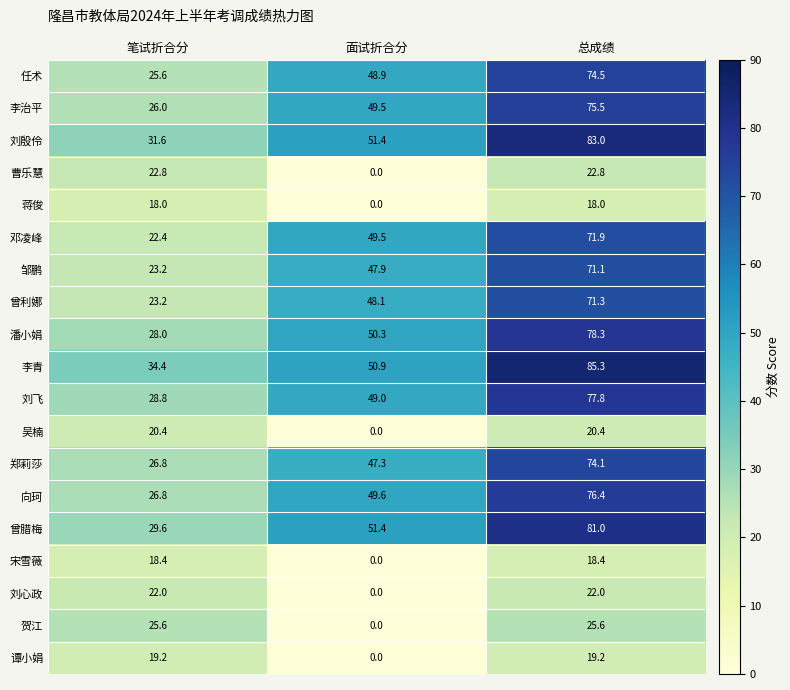

What is the difference between the 贺江 values at 总成绩 and 面试折合分?

25.6